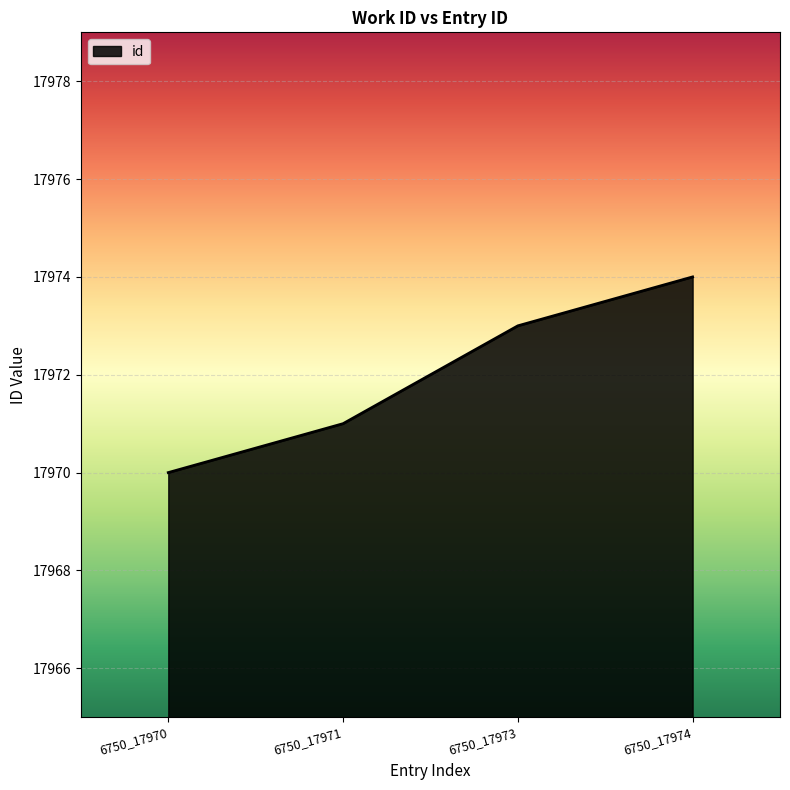

Is it true that the value at 6750_17974 is 17974?

True